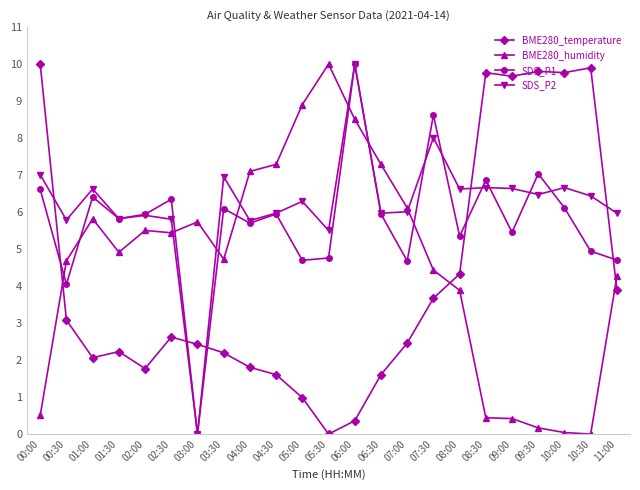

At which category does BME280_humidity reach its first local peak?

01:00